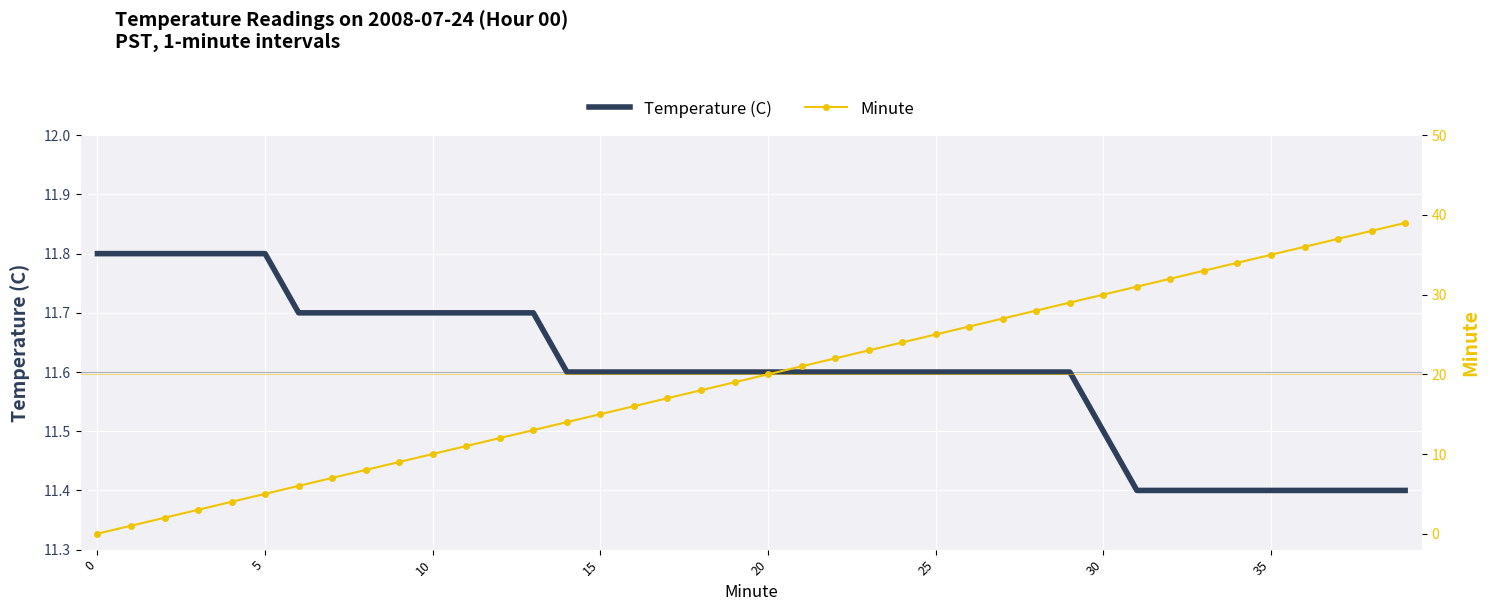

What is the sum of the Minute values at 21 and 13?

34.0